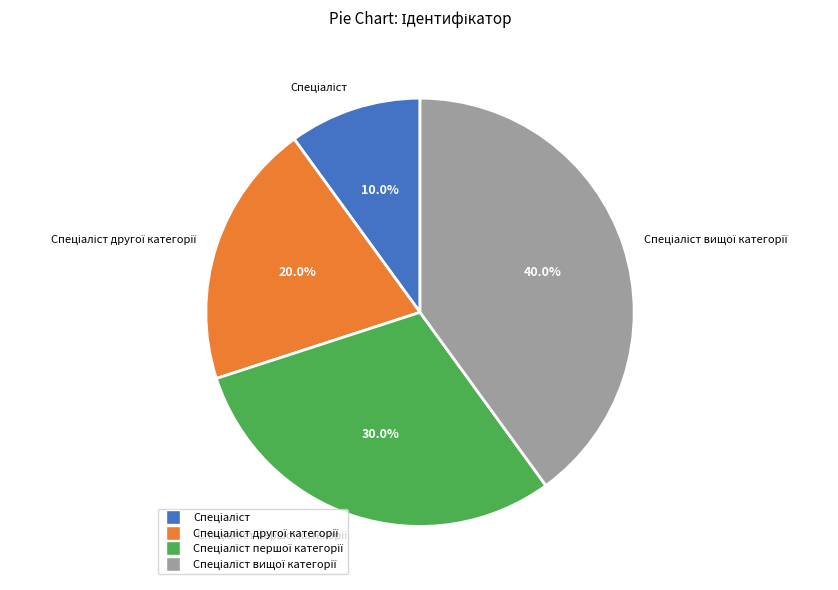

Does any single category account for the majority?

No